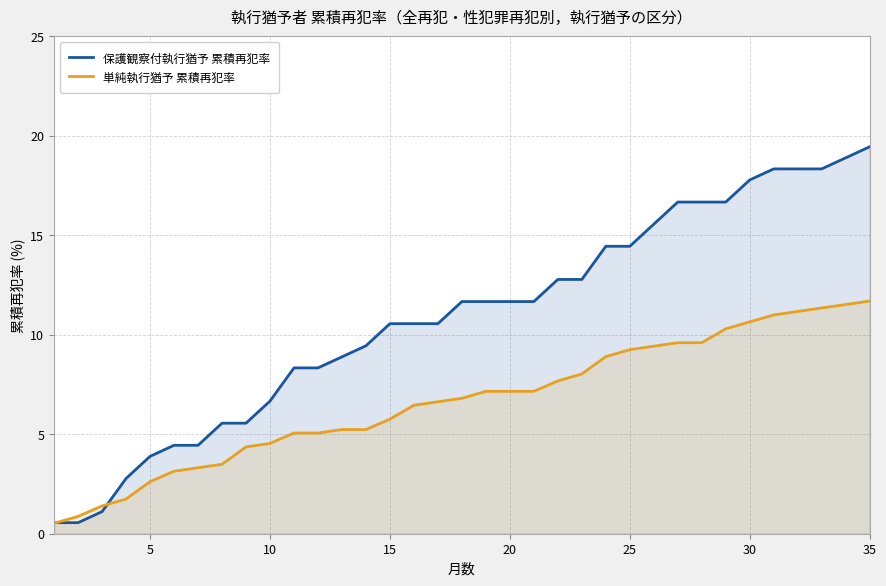

Which series has the largest range (max minus min)?

保護観察付執行猶予 累積再犯率